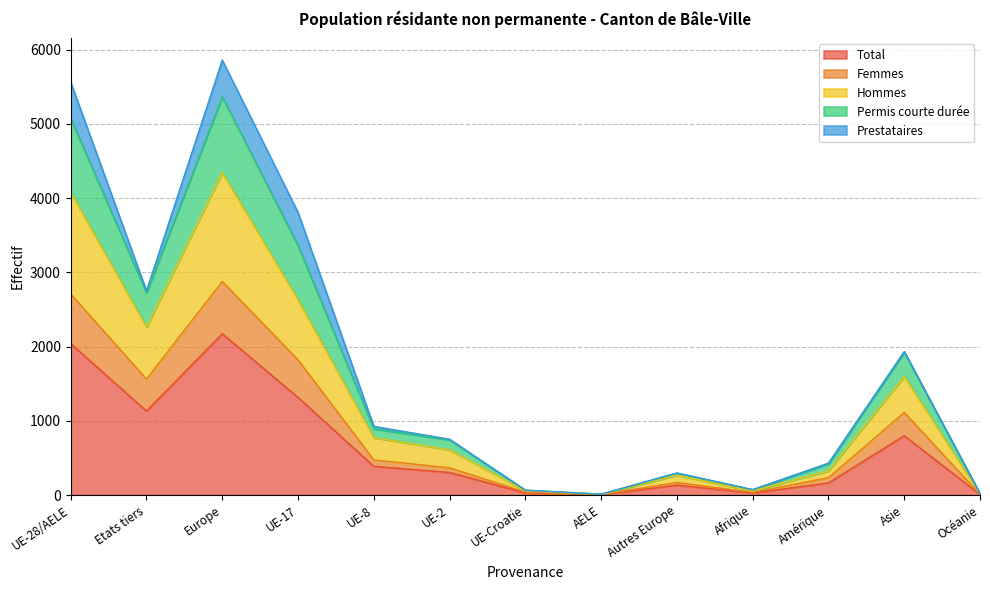

How many lines are shown in the chart?

5